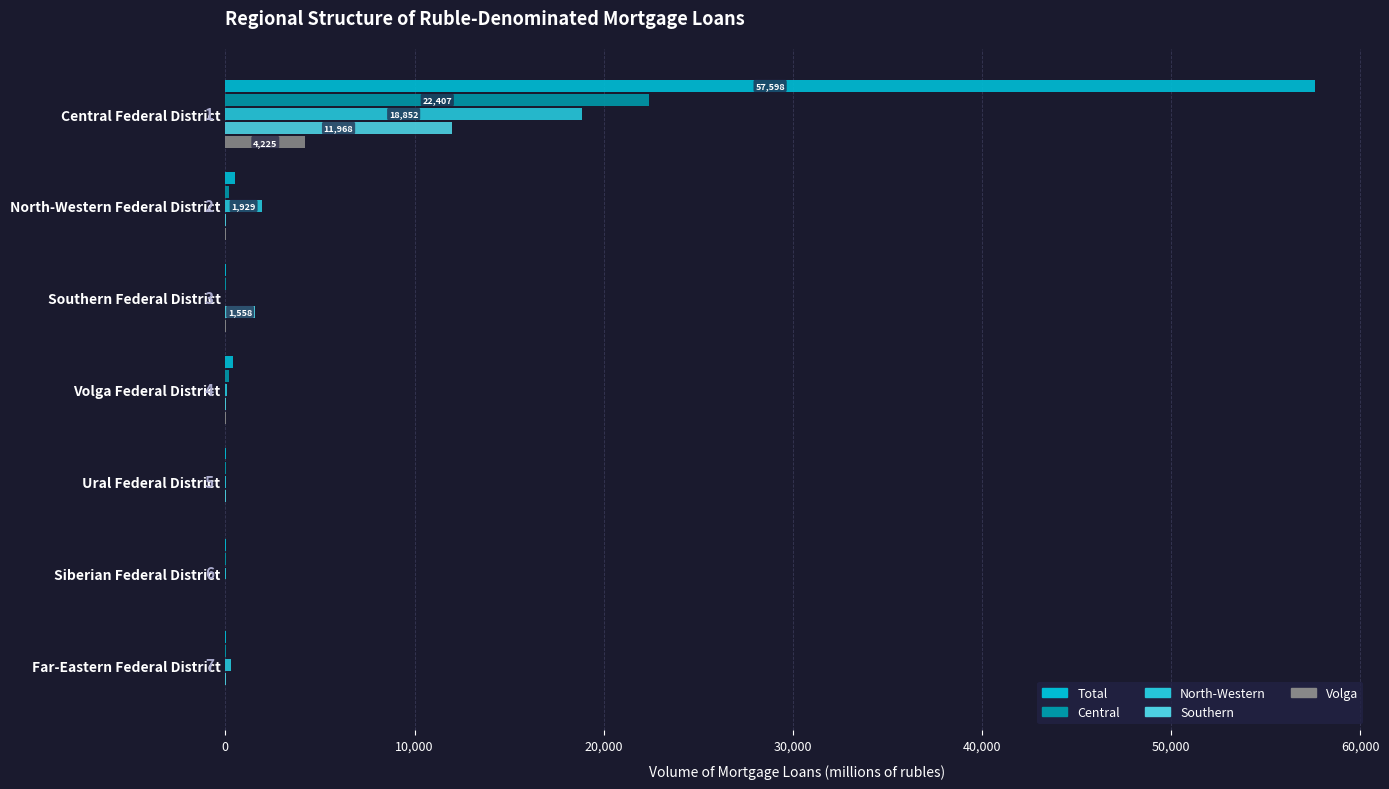

Reading left to right, what are all the values shown in this chart?

Total: 0=57598	10,000=533	20,000=23	30,000=394	40,000=42	50,000=15	60,000=46
Central: 0=22407	10,000=169	20,000=13	30,000=170	40,000=22	50,000=12	60,000=14
North-Western: 0=18852	10,000=1929	20,000=0	30,000=112	40,000=41	50,000=19	60,000=286
Southern: 0=11968	10,000=43	20,000=1558	30,000=26	40,000=44	50,000=3	60,000=22
Volga: 0=4225	10,000=14	20,000=47	30,000=10	40,000=1	50,000=0	60,000=0